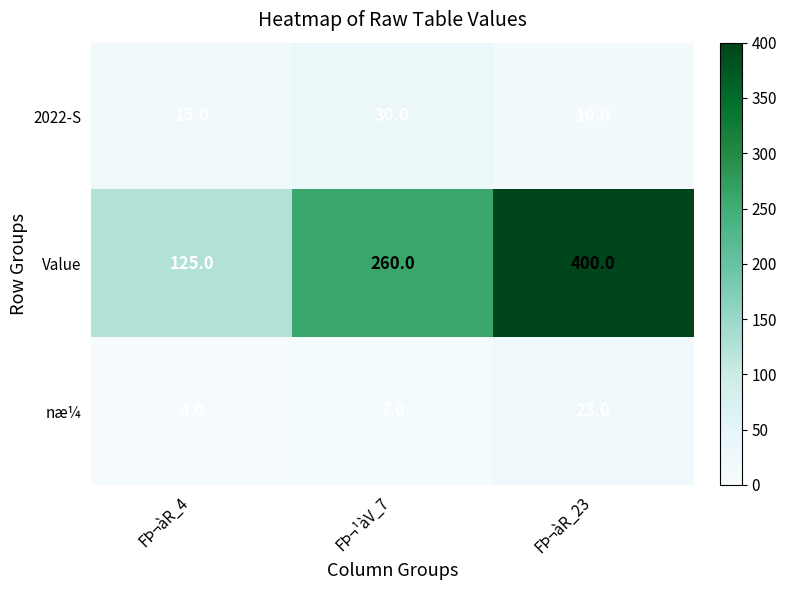

What is the spread (max minus min) of values at FÞ¬àR_23?

390